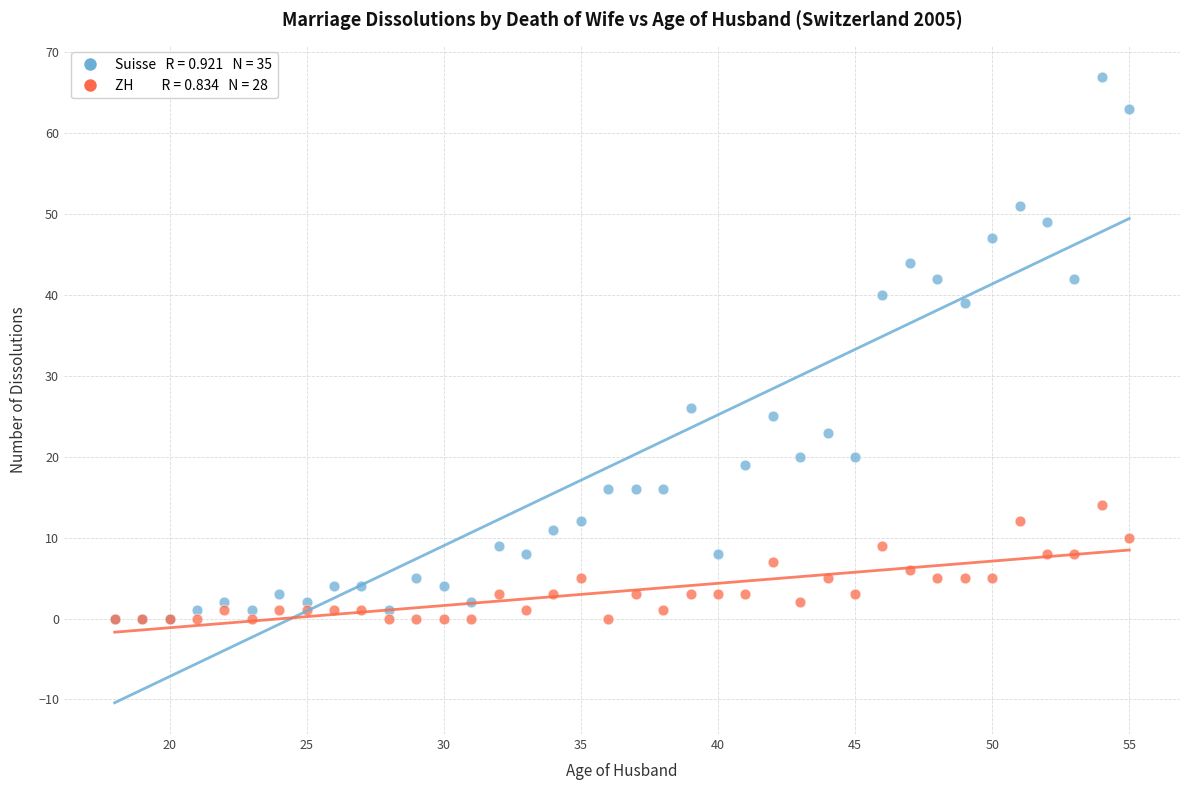

Across all series, what Y value is closest to 33?

39